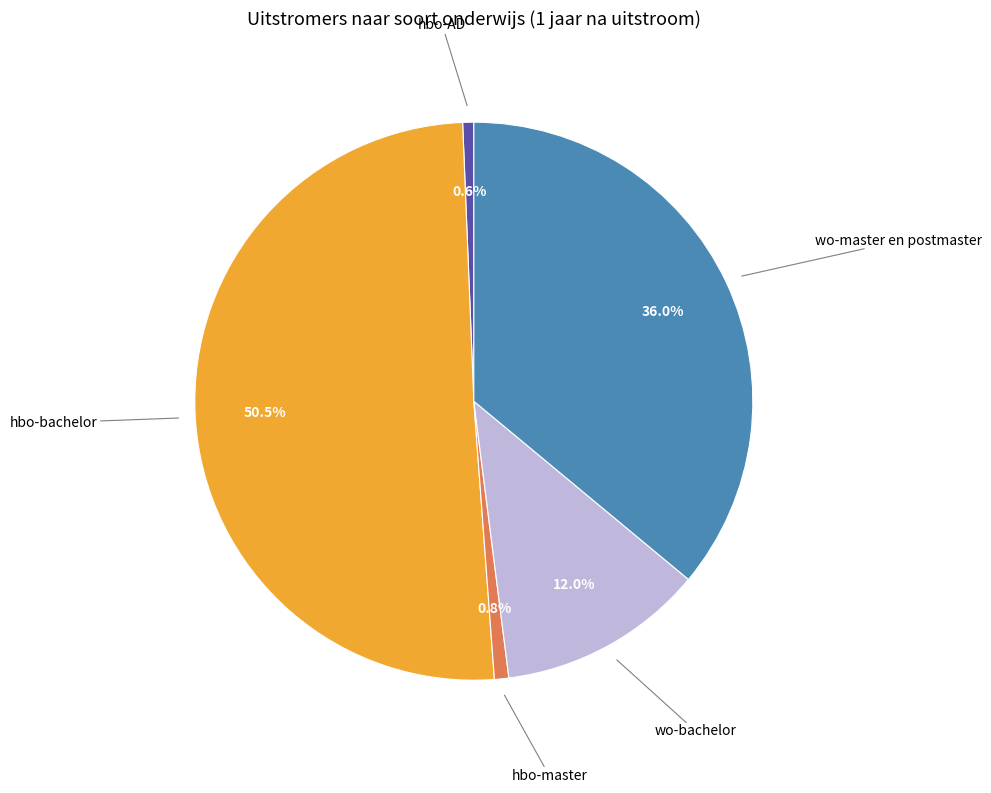

Does any single category account for the majority?

Yes